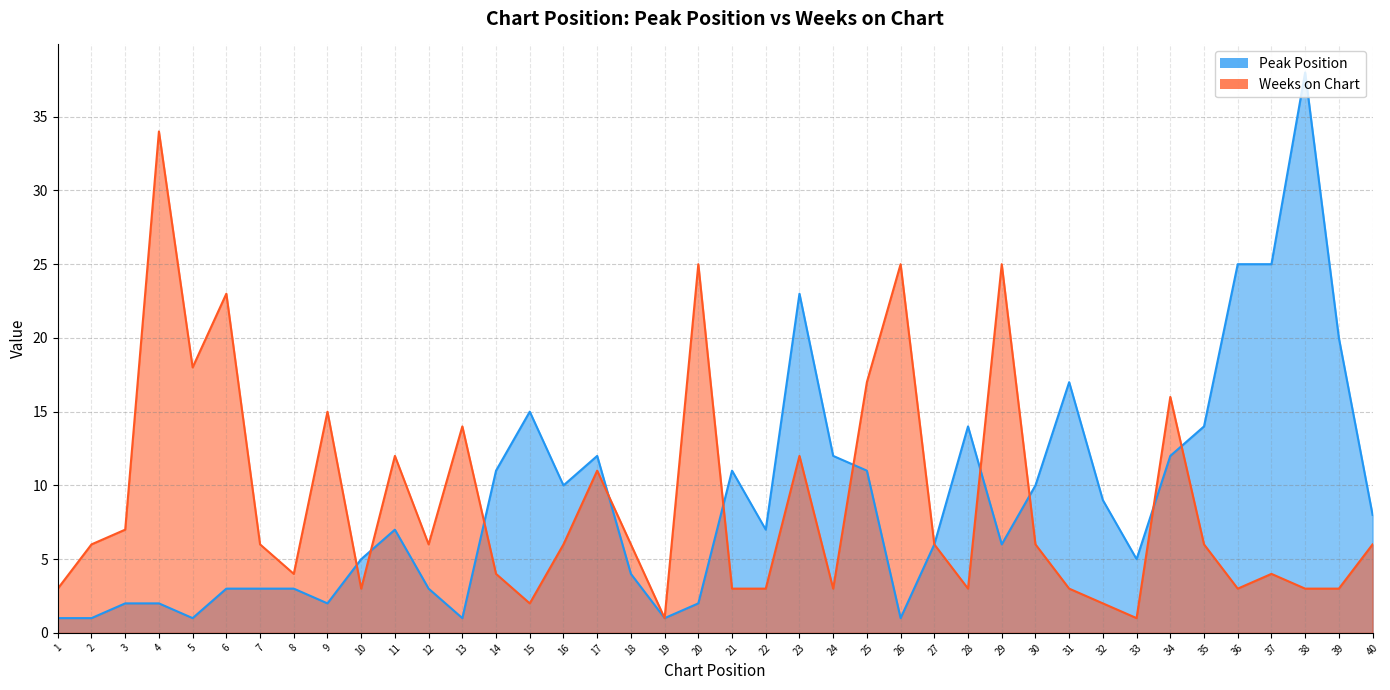

Is it true that Weeks on Chart equals 3 at 31?

True